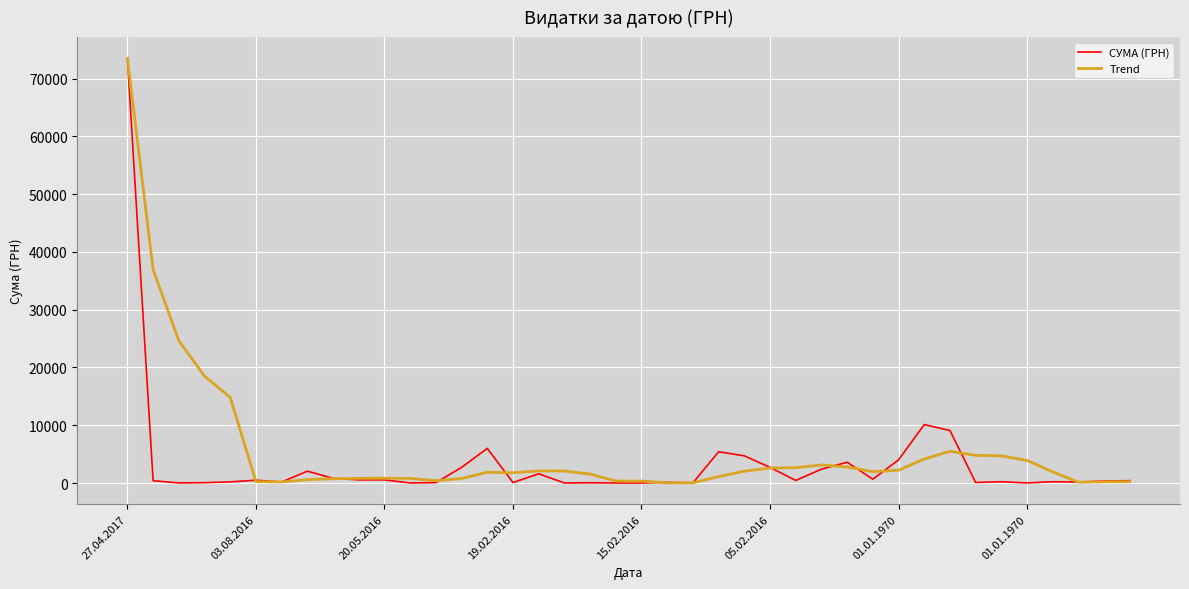

Which series has the largest range (max minus min)?

СУМА (ГРН)